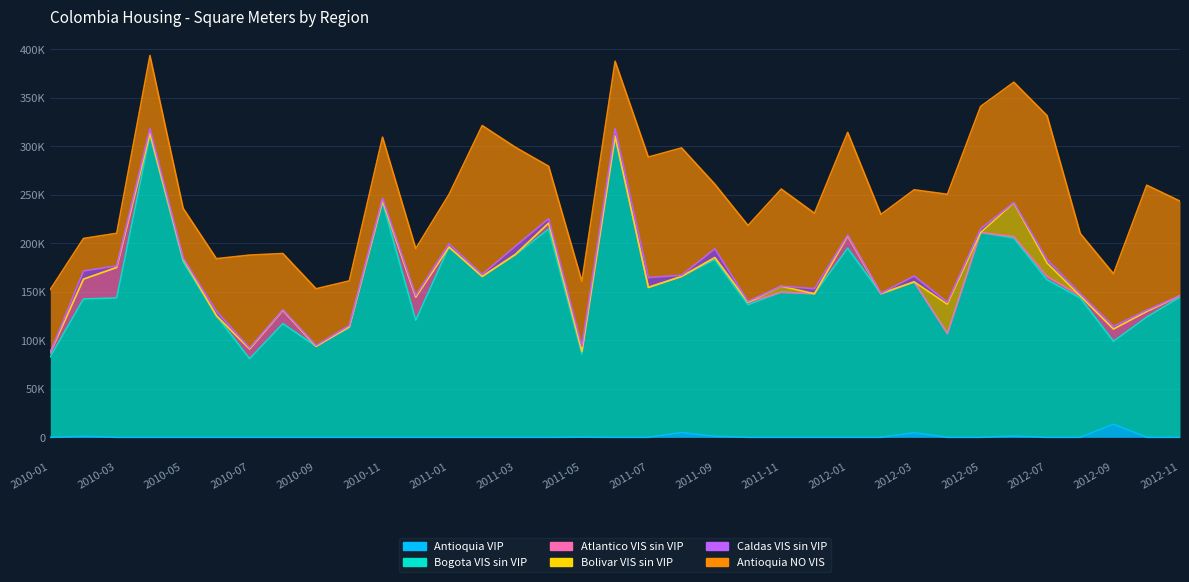

List the labels in order of Bogota VIS sin VIP value, largest first.

2010-04, 2011-06, 2010-11, 2011-04, 2012-05, 2012-06, 2011-01, 2012-01, 2011-03, 2011-09, 2010-05, 2011-02, 2012-07, 2011-08, 2012-03, 2011-07, 2011-11, 2012-02, 2011-12, 2012-11, 2010-03, 2012-08, 2010-02, 2011-10, 2010-06, 2012-10, 2010-12, 2010-08, 2010-10, 2012-04, 2010-09, 2011-05, 2012-09, 2010-01, 2010-07